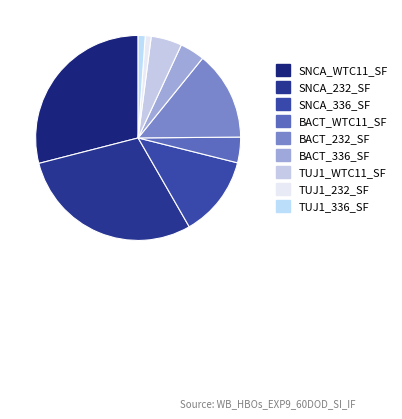

Between TUJ1_336_SF and TUJ1_WTC11_SF, which is larger?

TUJ1_WTC11_SF